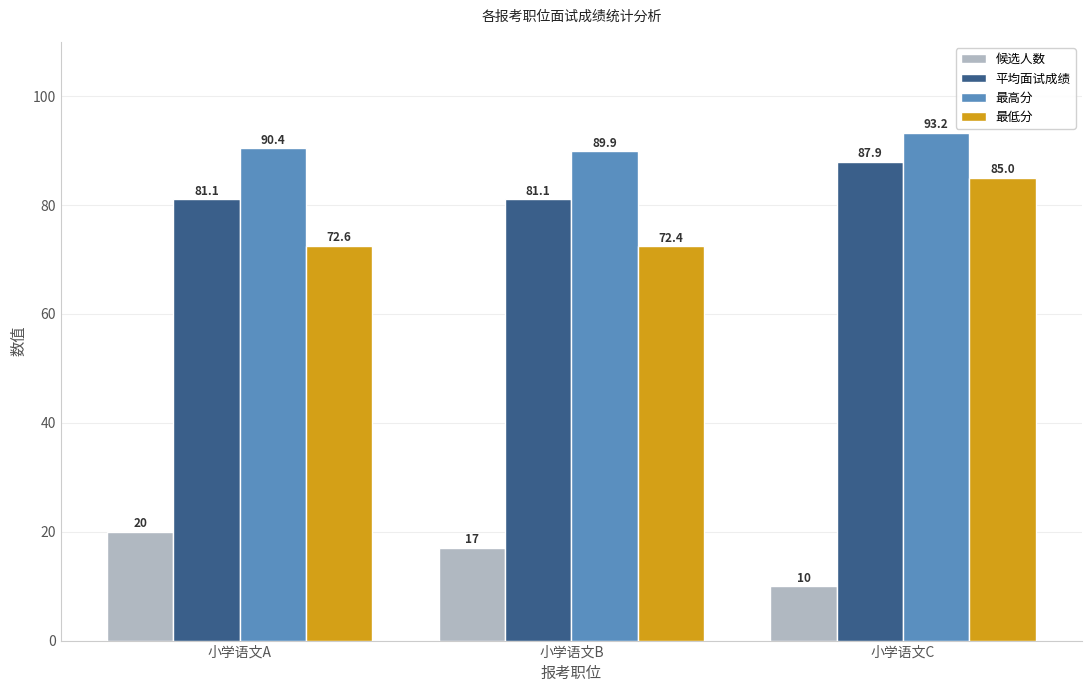

What is the value of the 最高分 bar at the 3rd from the left?

93.2